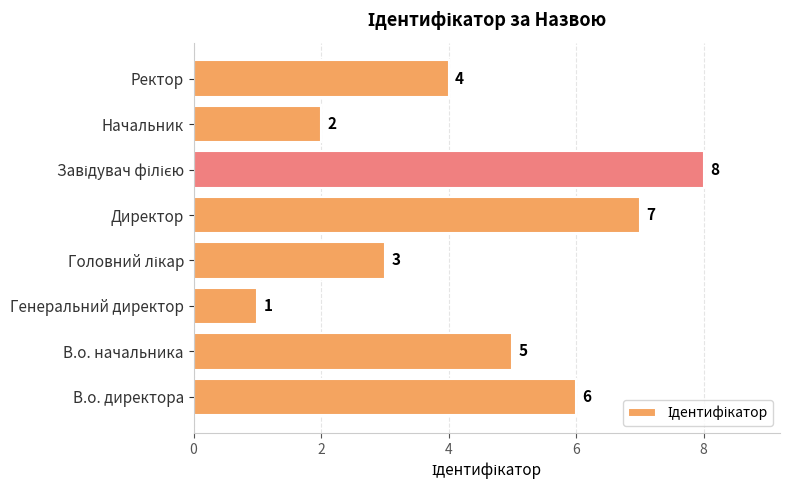

What is the minimum value shown in the chart?

1